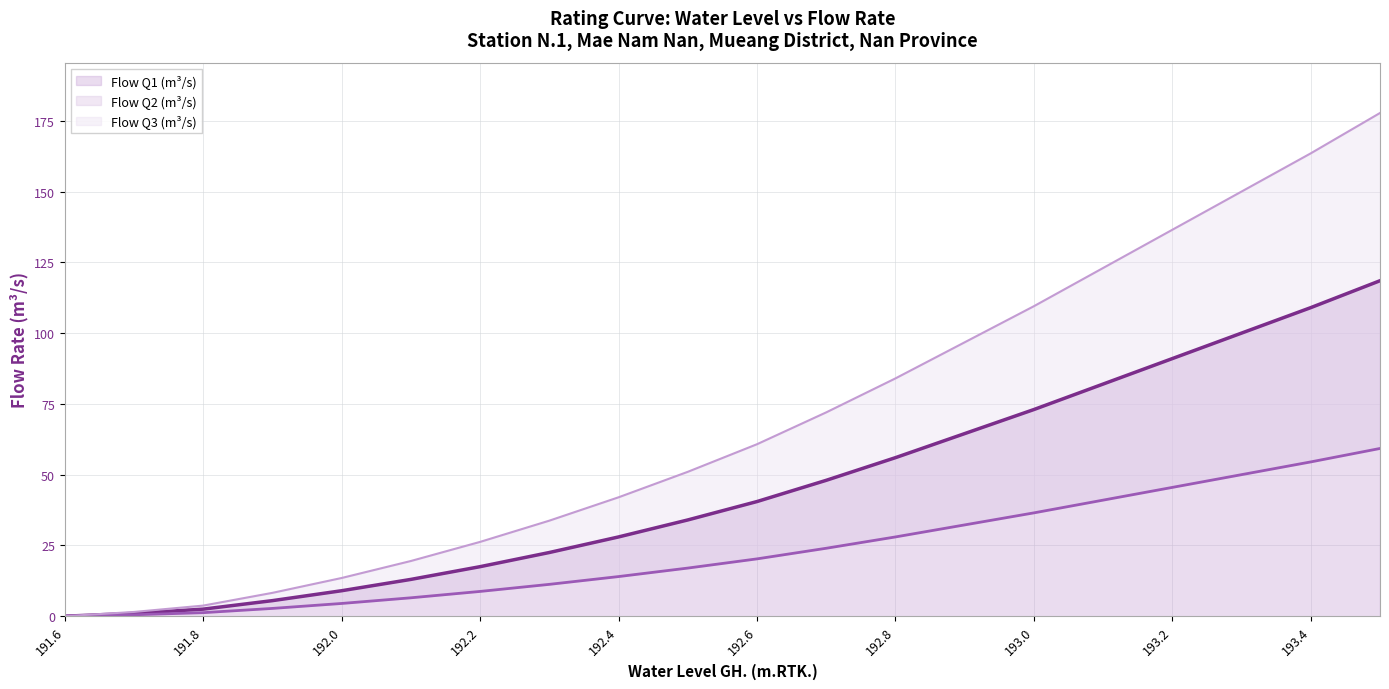

At how many categories does at least one series exceed 94?

13